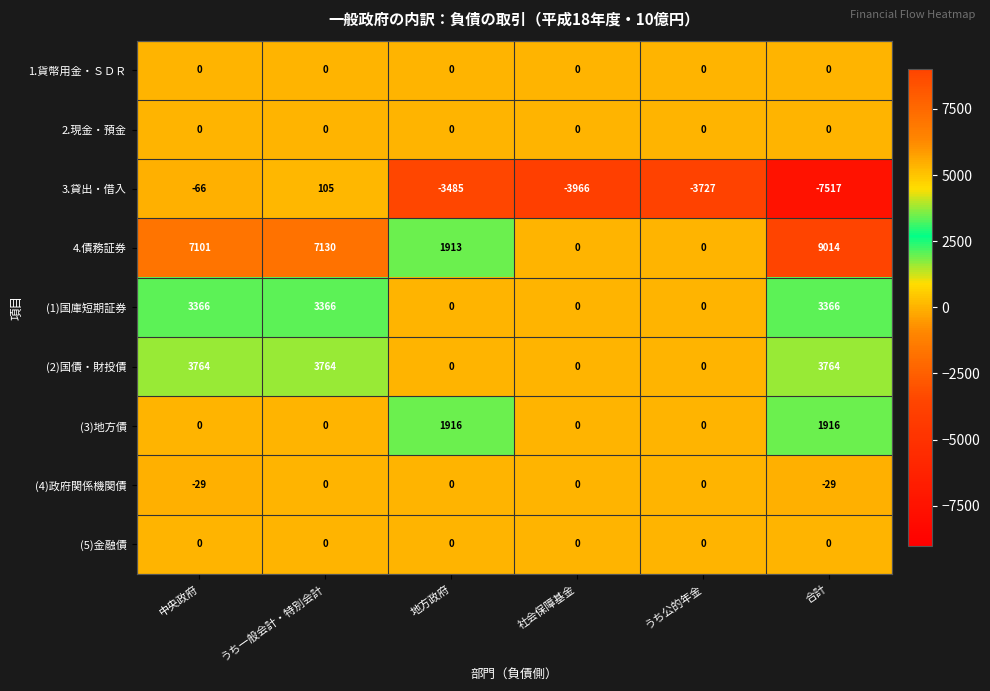

What is the spread (max minus min) of values at 合計?

16531